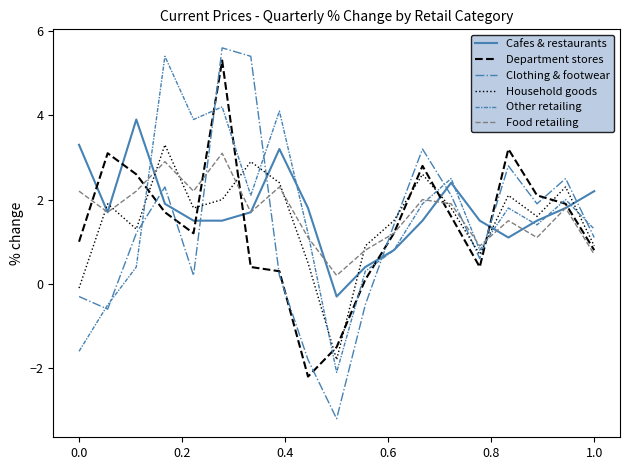

What is the highest value of the Other retailing series?

5.4